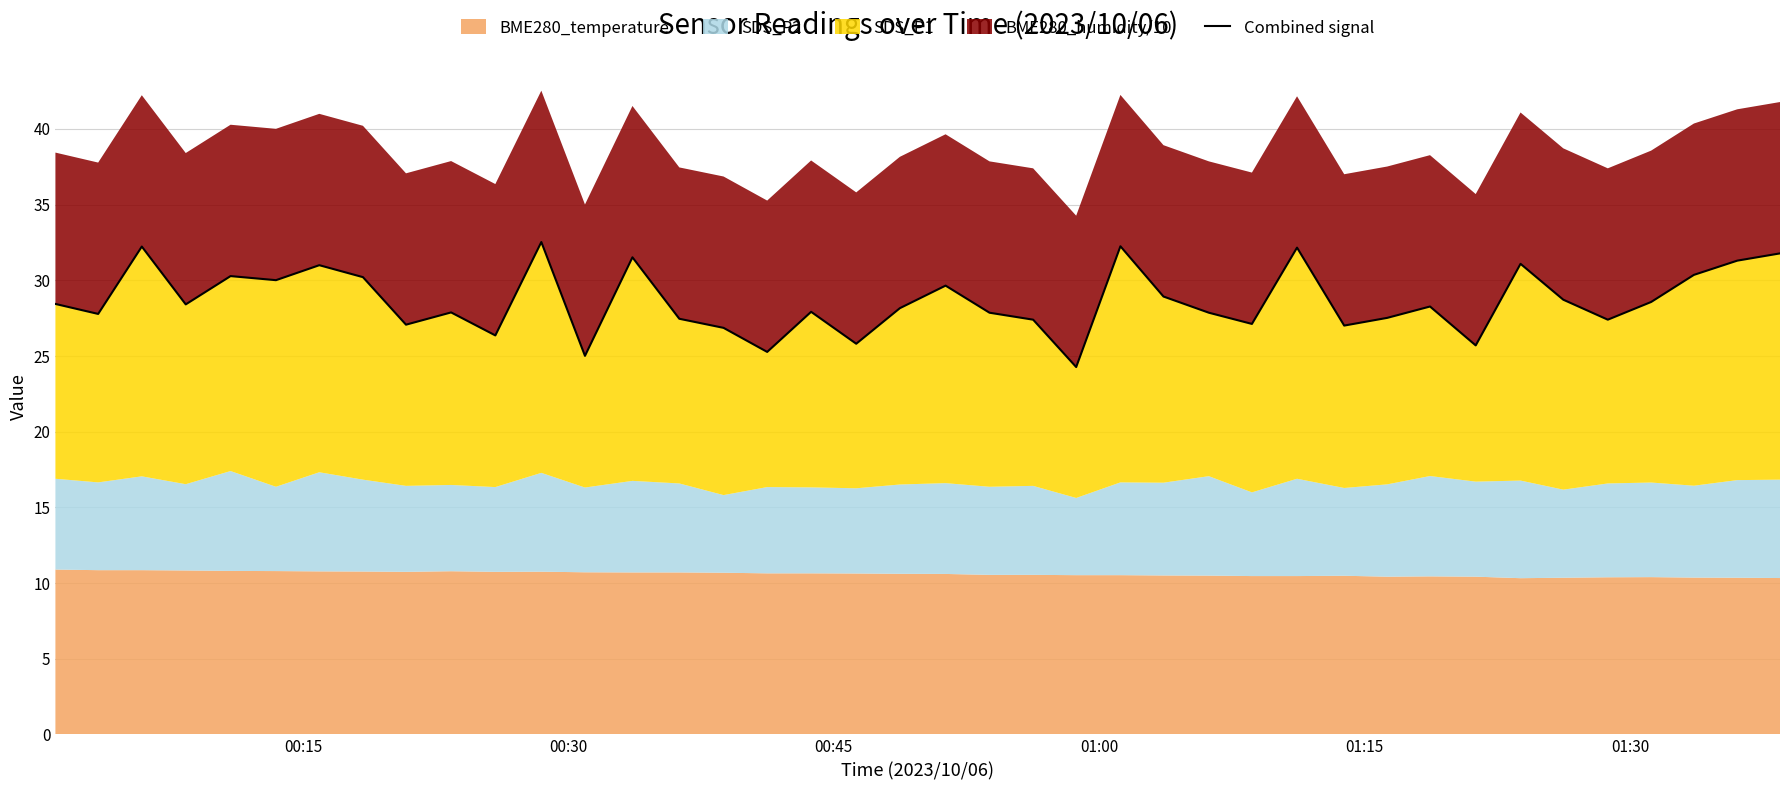

True or false: the data shows 10.6 at 38.

False